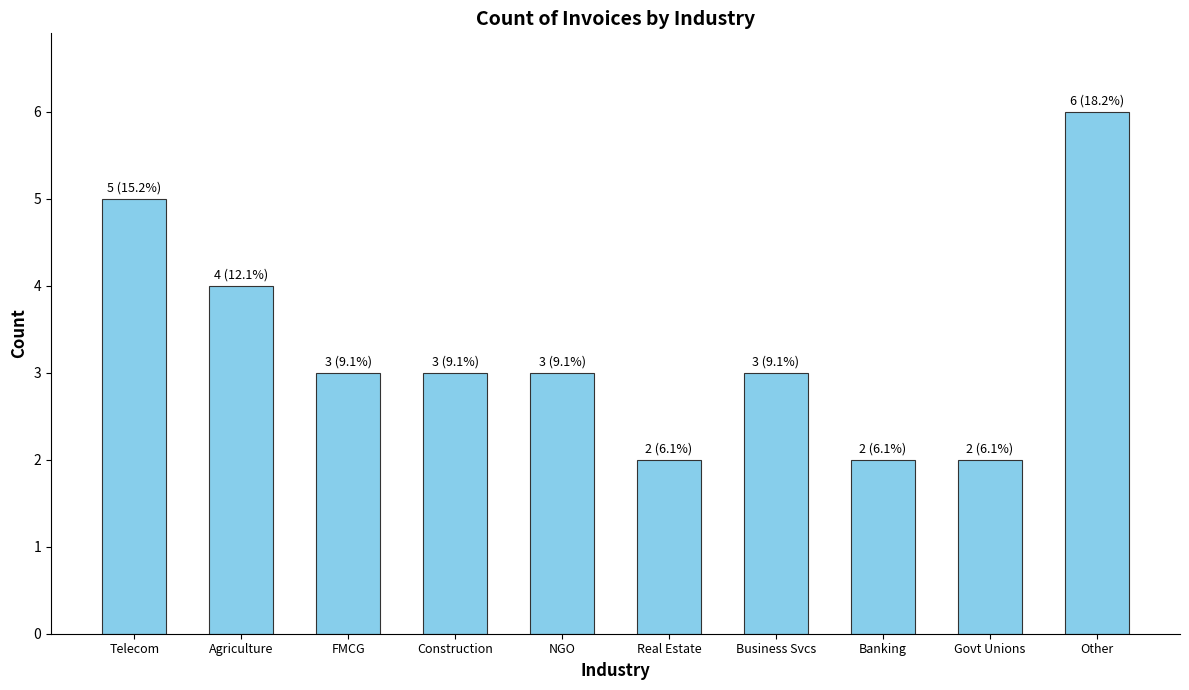

Are the bars horizontal?

No